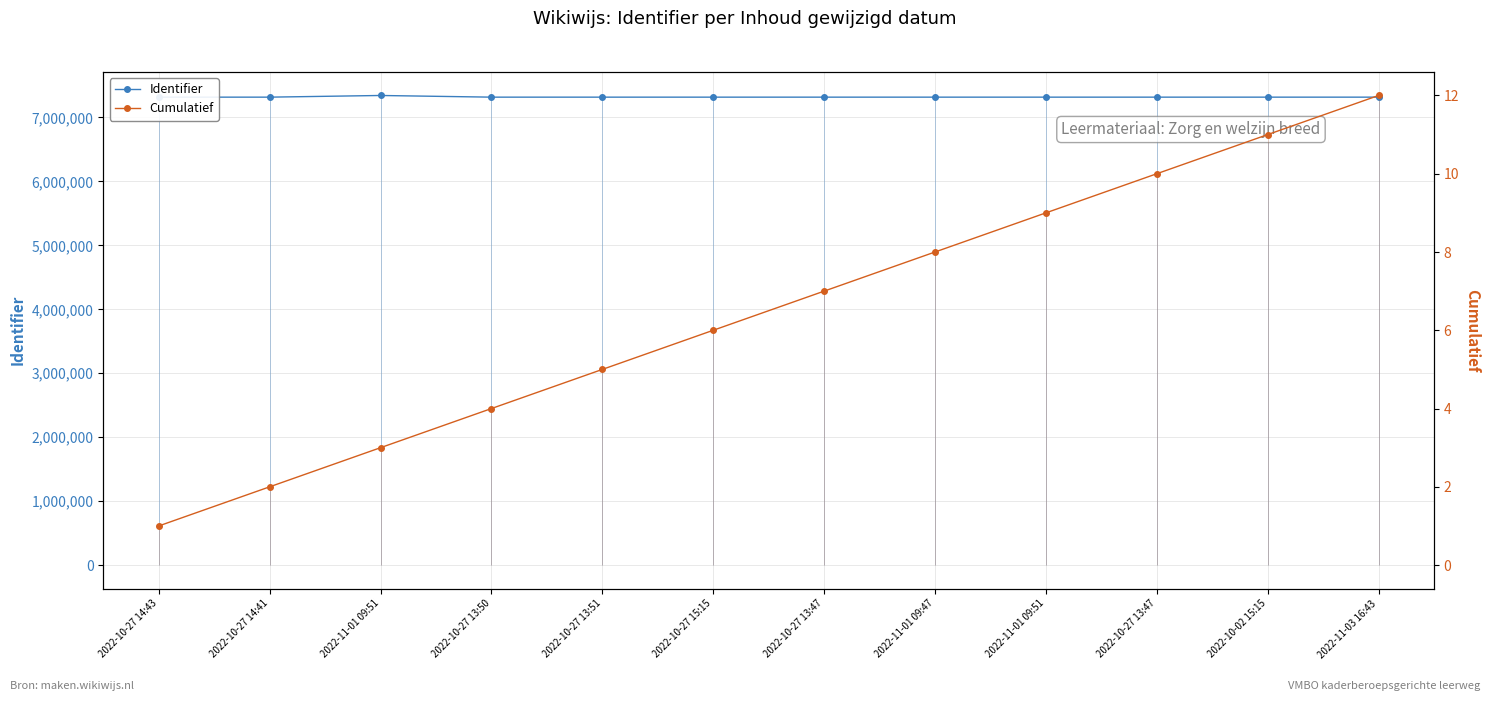

List the labels in order of Identifier value, smallest first.

2022-10-27 14:43, 2022-10-27 14:41, 2022-10-27 13:50, 2022-10-27 13:51, 2022-10-27 13:47, 2022-10-27 15:15, 2022-11-01 09:47, 2022-11-01 09:51, 2022-10-27 13:47, 2022-10-02 15:15, 2022-11-03 16:43, 2022-11-01 09:51